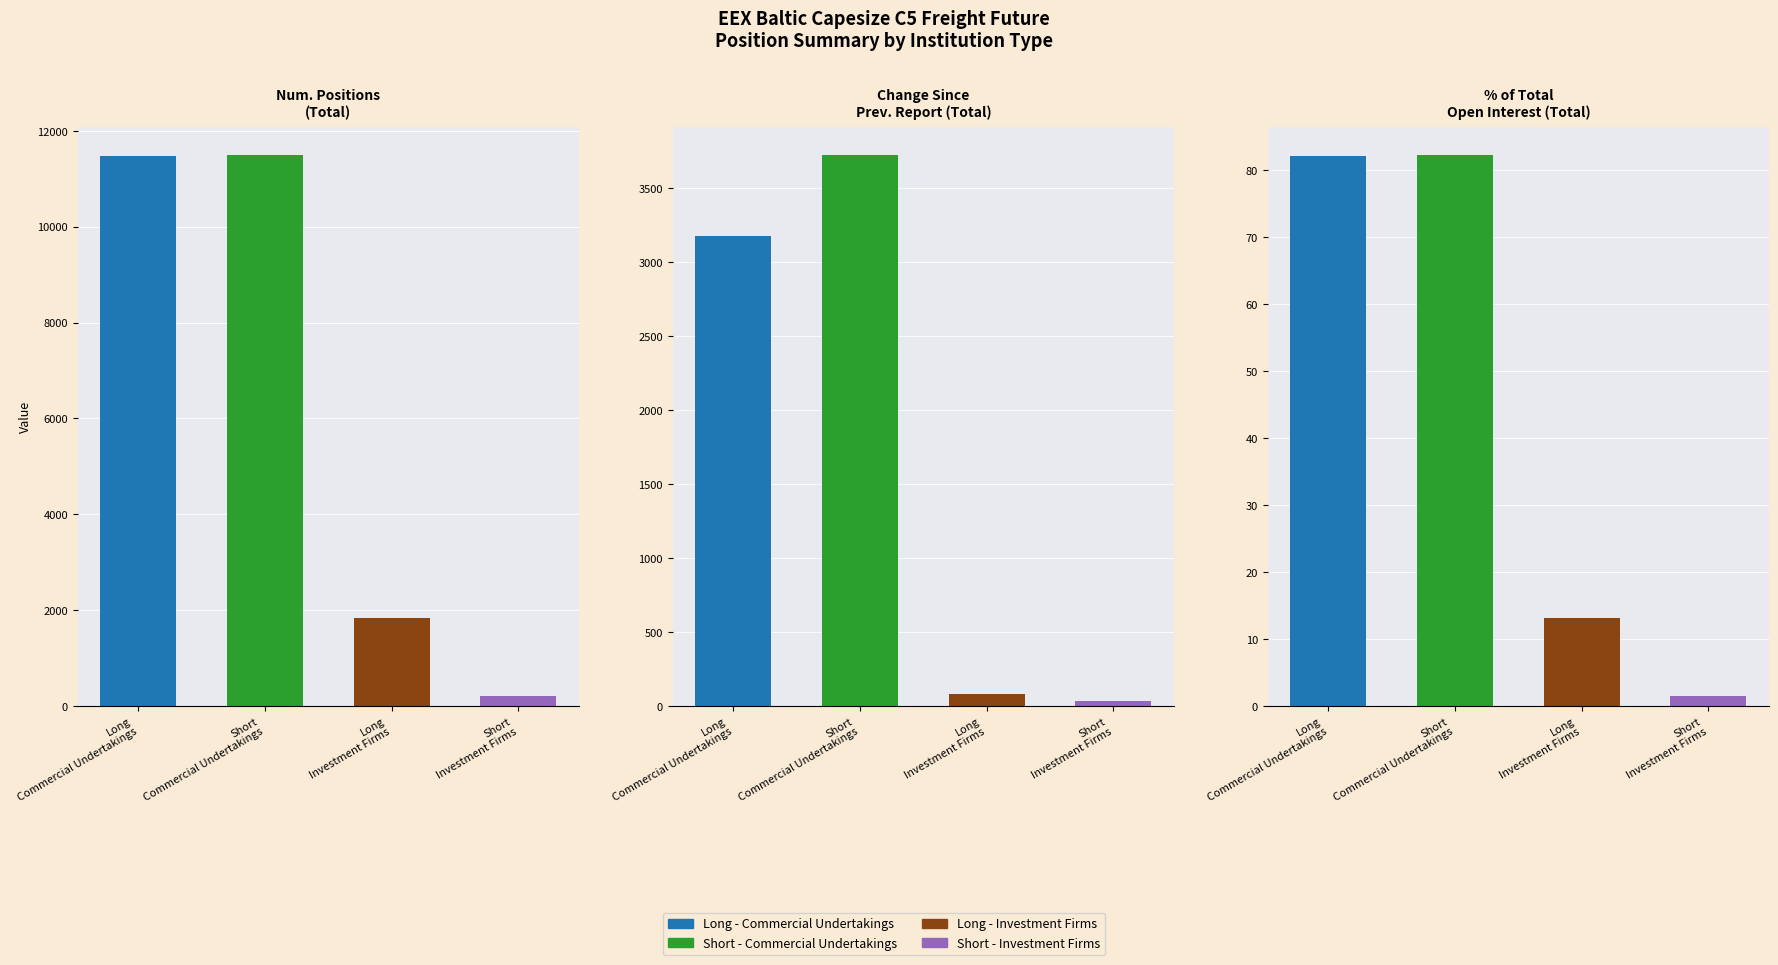

List the labels in order of Long (Commercial Undertakings) value, smallest first.

Percentage of total open interest (Total), Change since previous report (Total), Number of positions (Total)